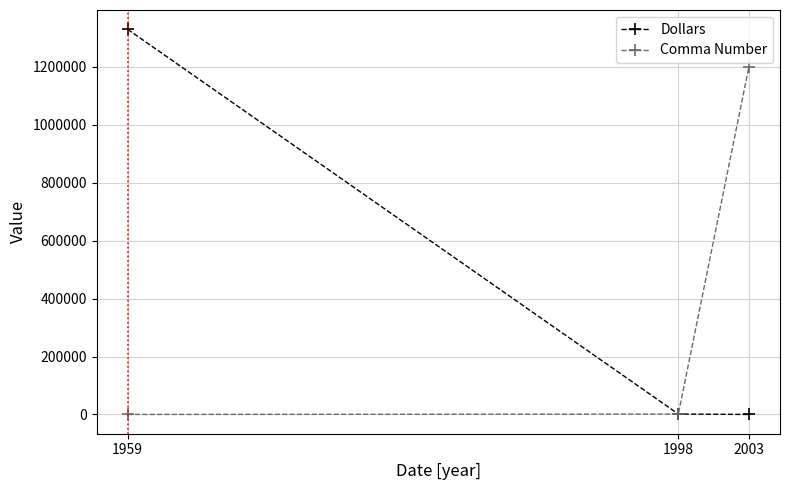

What are all the series names shown in the legend?

Dollars, Comma Number